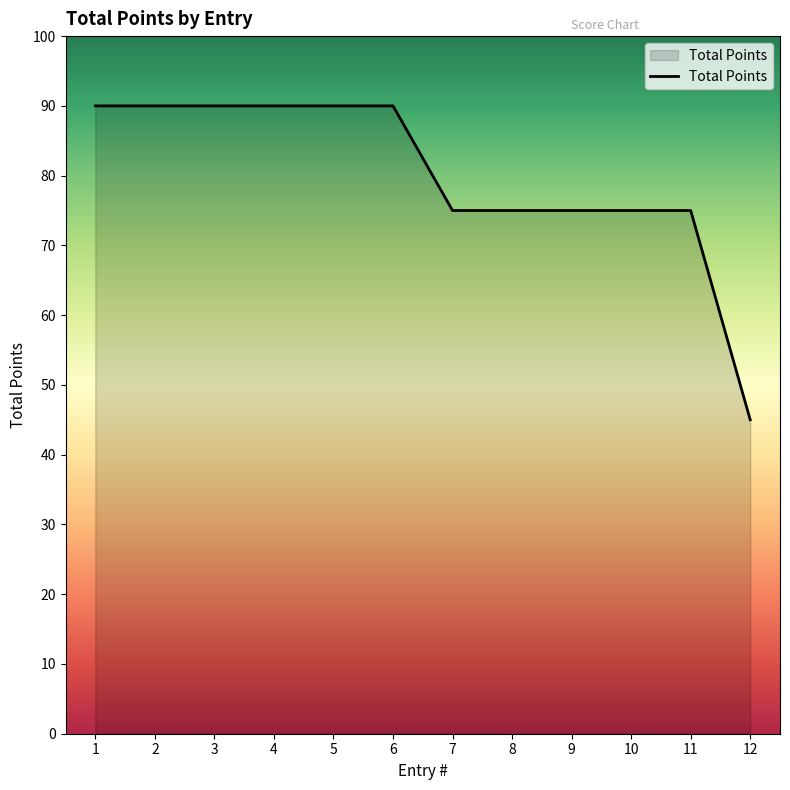

Approximately how many times larger is the value at 8 compared to 6?

0.8